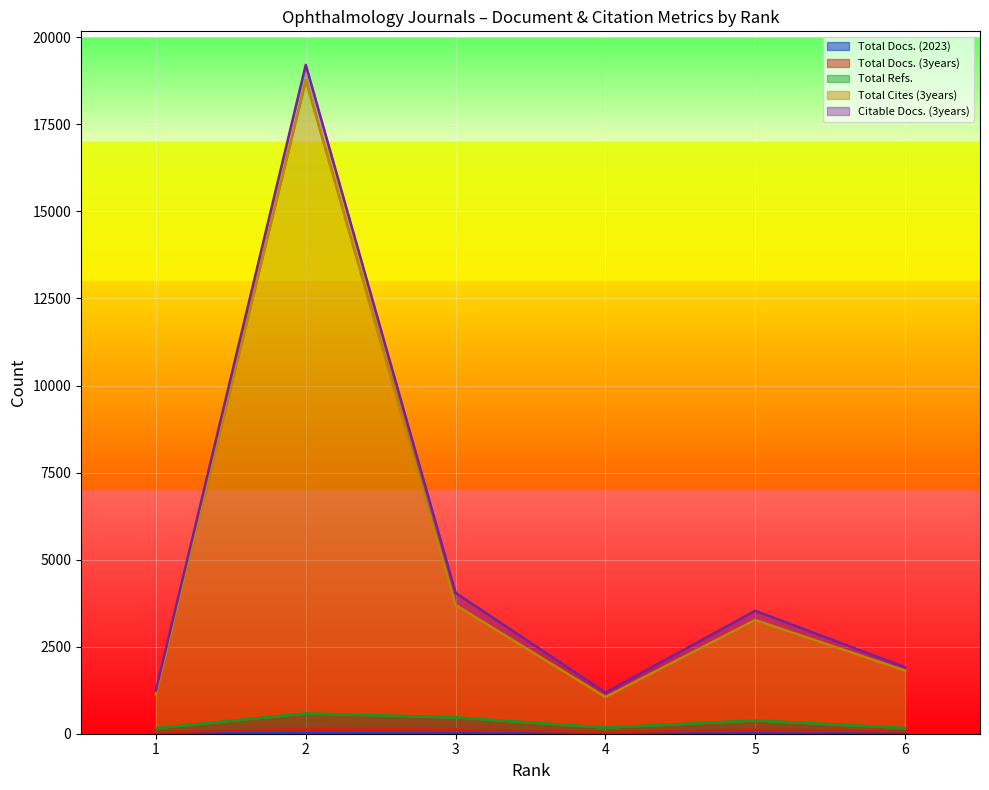

The Total Docs. (2023) series shows 6 at 5. True or false?

True